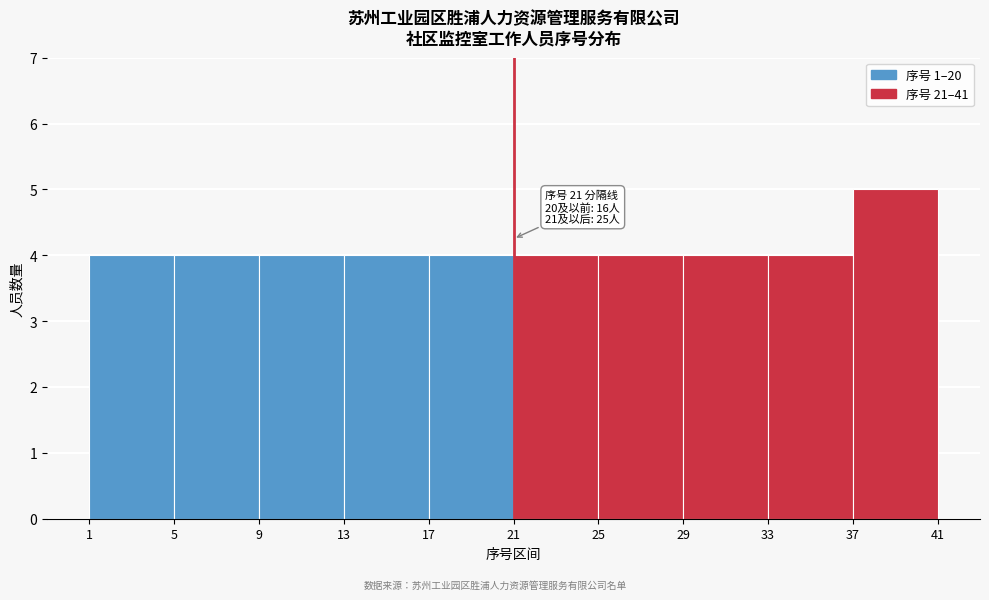

Over which range of the x-axis is the bar tallest?

37 to 41